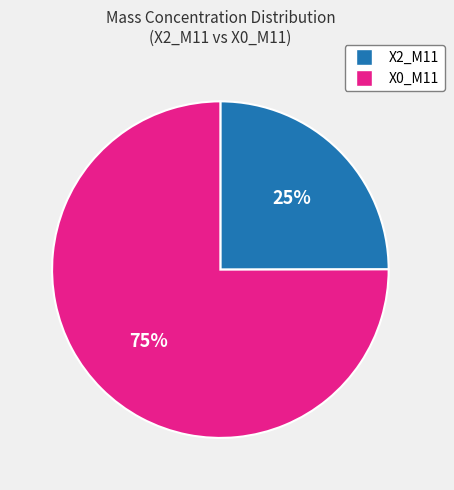

True or false: X2_M11 accounts for 25% of the total.

True